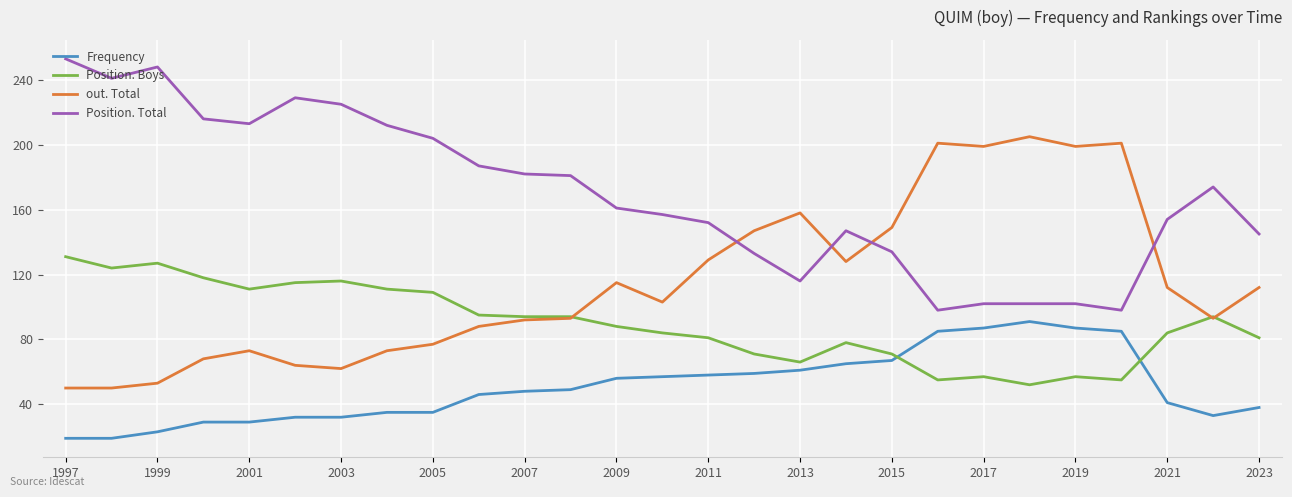

What is the maximum value for Position. Total?

253